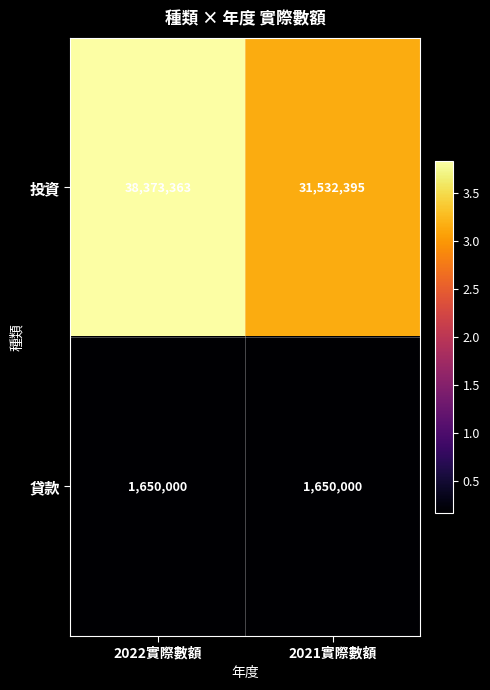

Which category has the lowest value in the 投資 series?

2021實際數額